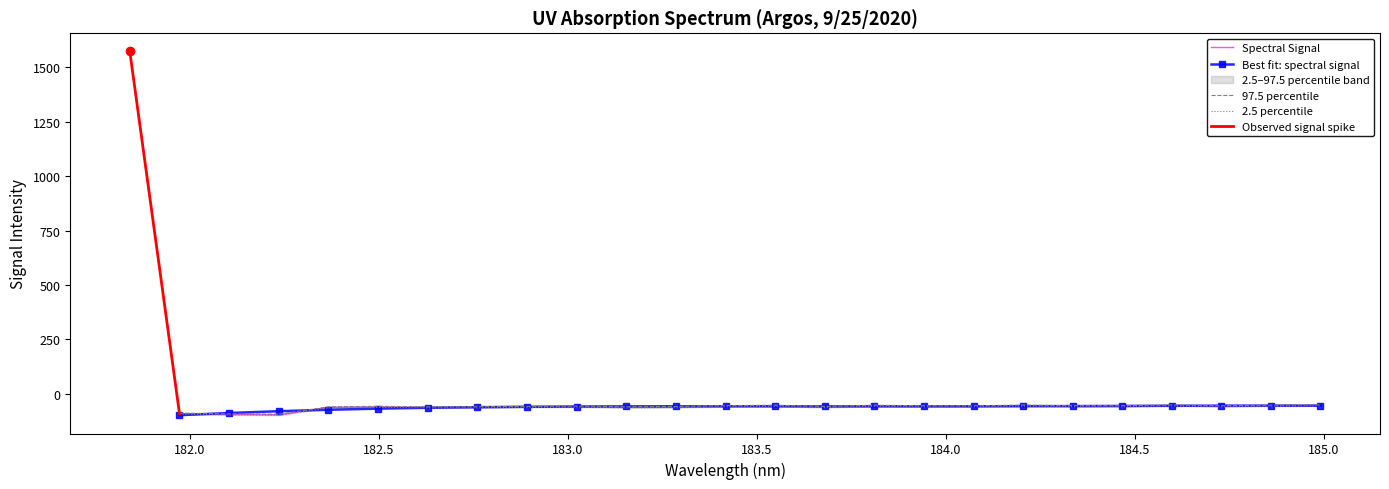

What is the highest value of the Spectral Signal series?

1571.9